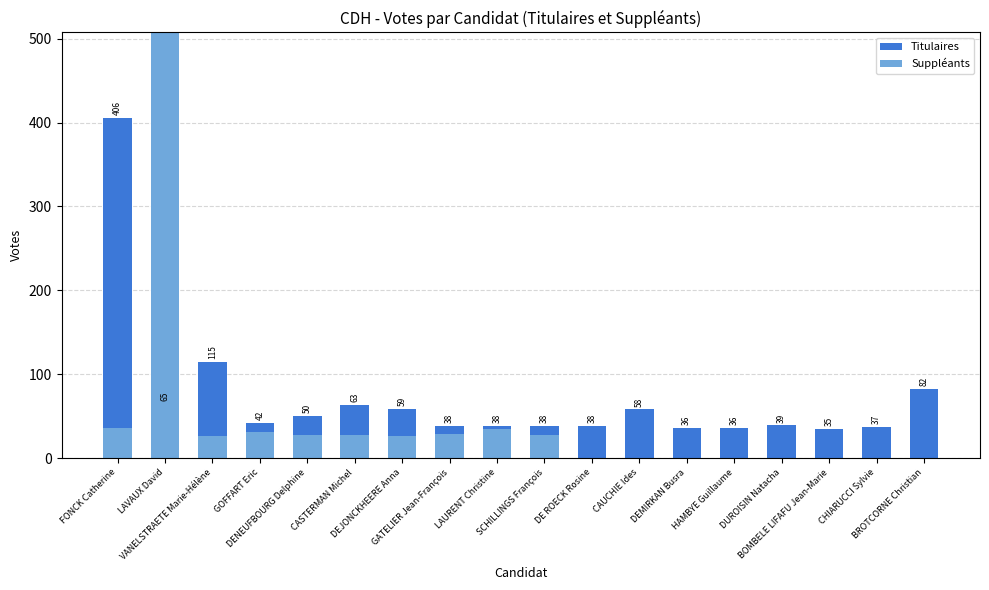

Where is Suppléants nearest to the value 281?

FONCK Catherine